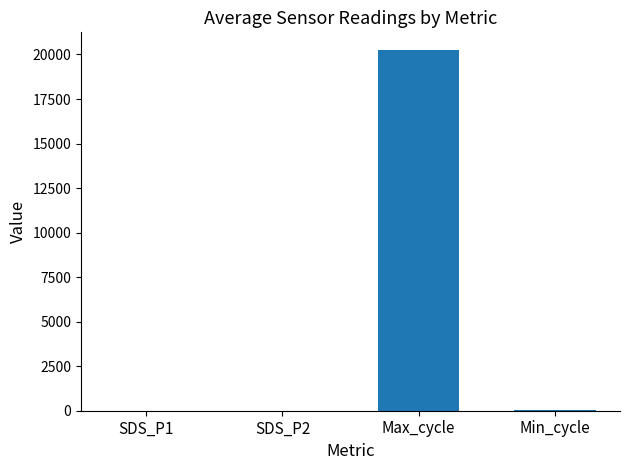

What is the sum of the values at SDS_P1 and SDS_P2?

14.1